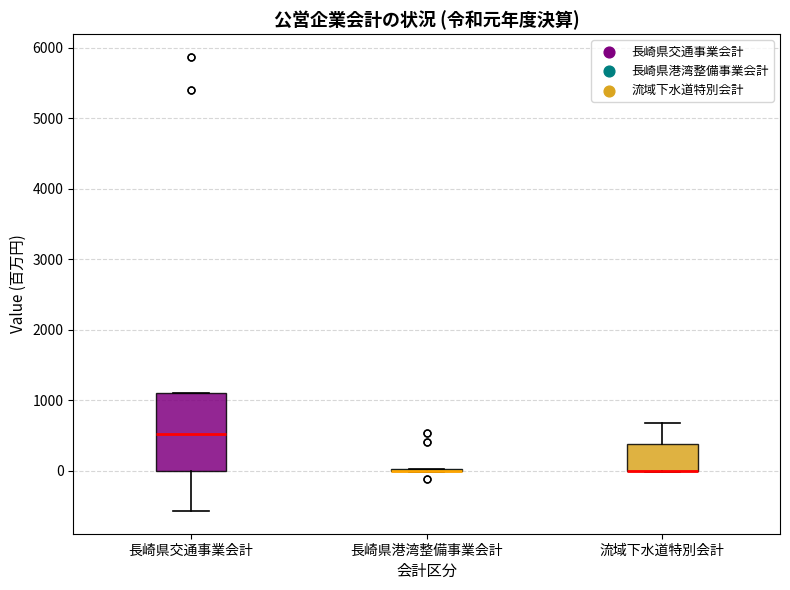

Comparing the boxes themselves (not the whiskers), which one is the tallest?

長崎県交通事業会計